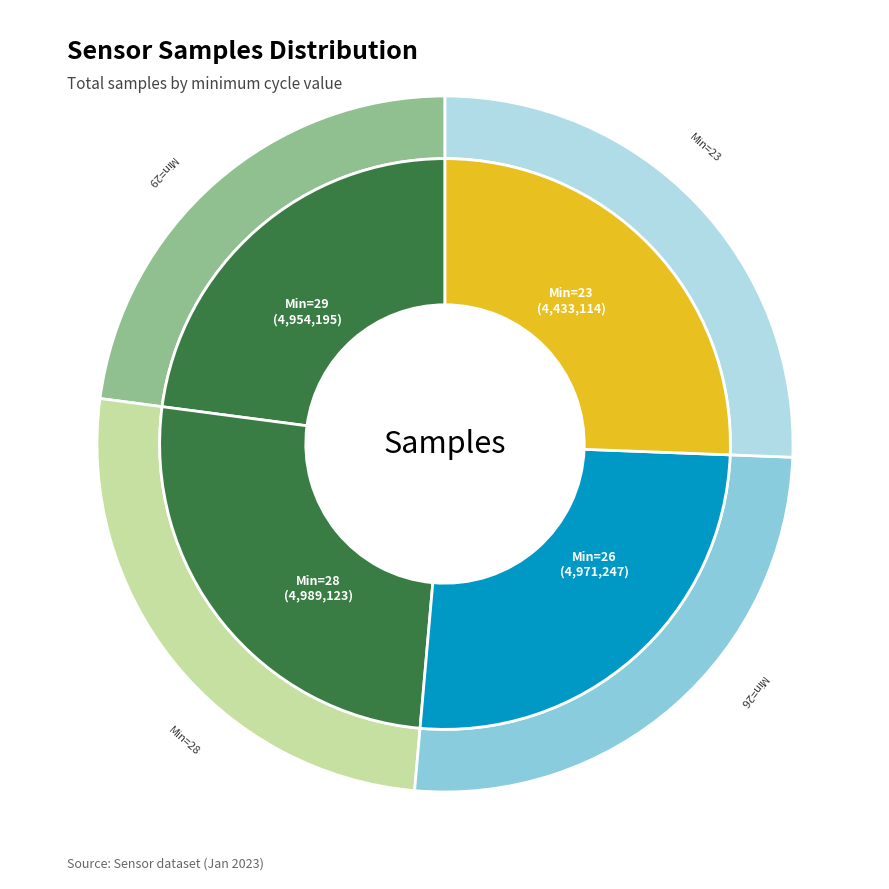

Between Min_cycle=26 and Min_cycle=28, which is larger?

Min_cycle=28